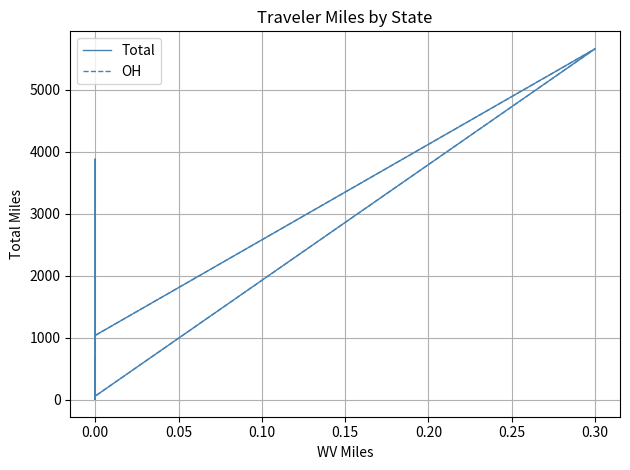

True or false: OH has more than 1 interior local peaks.

True